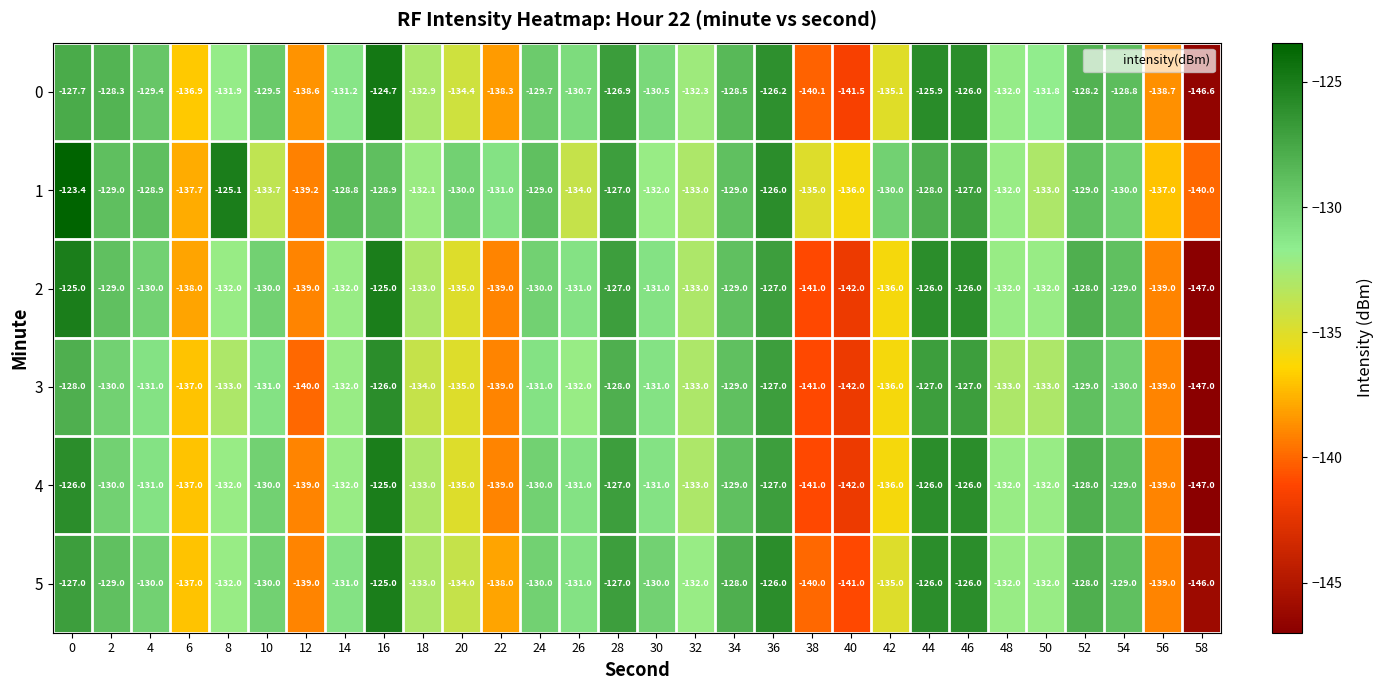

What is the total value across all series at 10?

-784.2